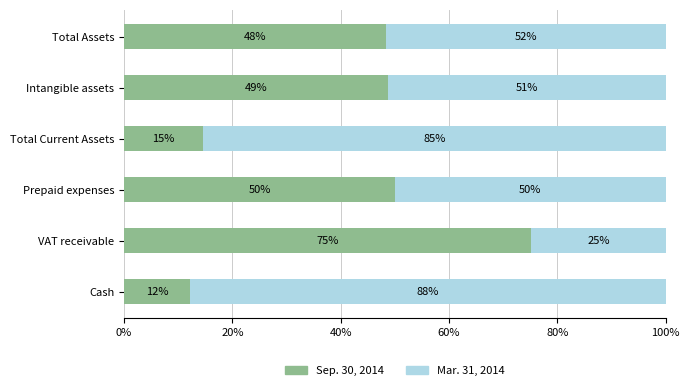

What is the highest value of the Sep. 30, 2014 series?

75.2